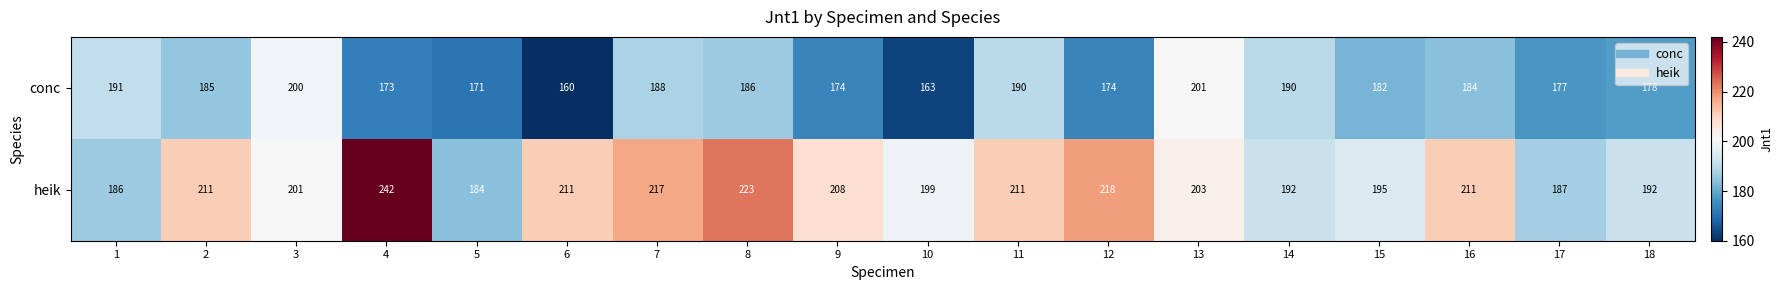

At 4, list the series in order from smallest to largest.

conc, heik